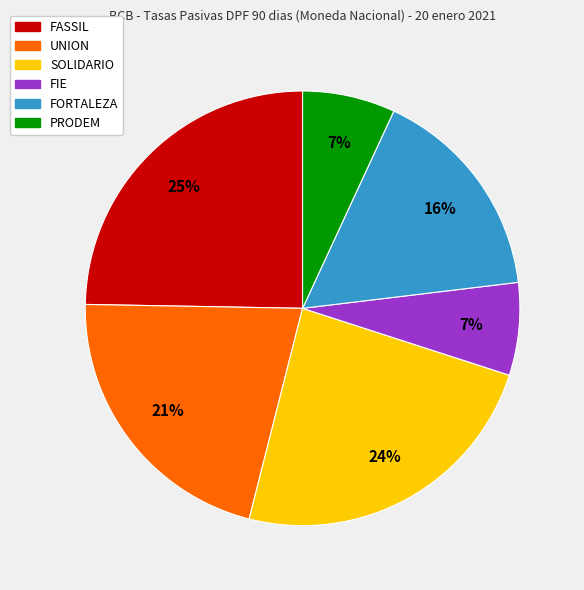

To the nearest percent, what percentage of the pie is FIE?

7%